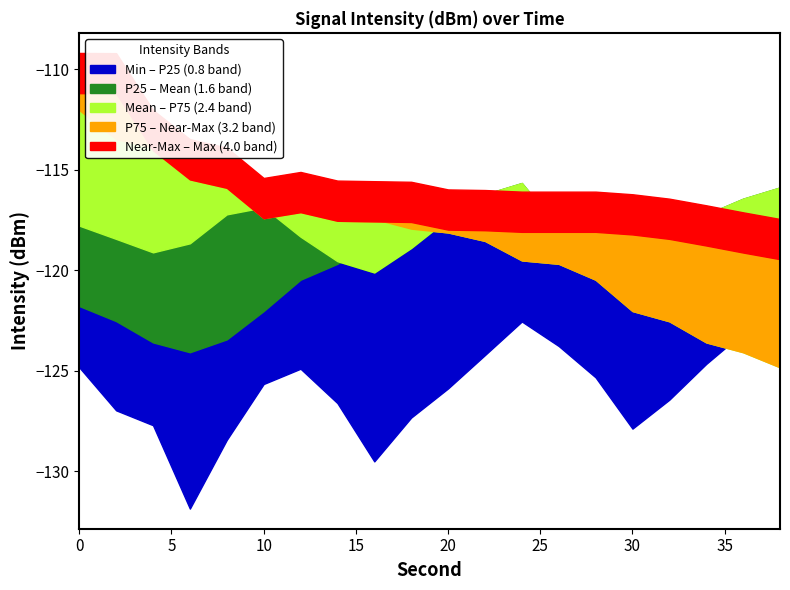

How many intersections are there between intensity_mean and intensity_p75?

1